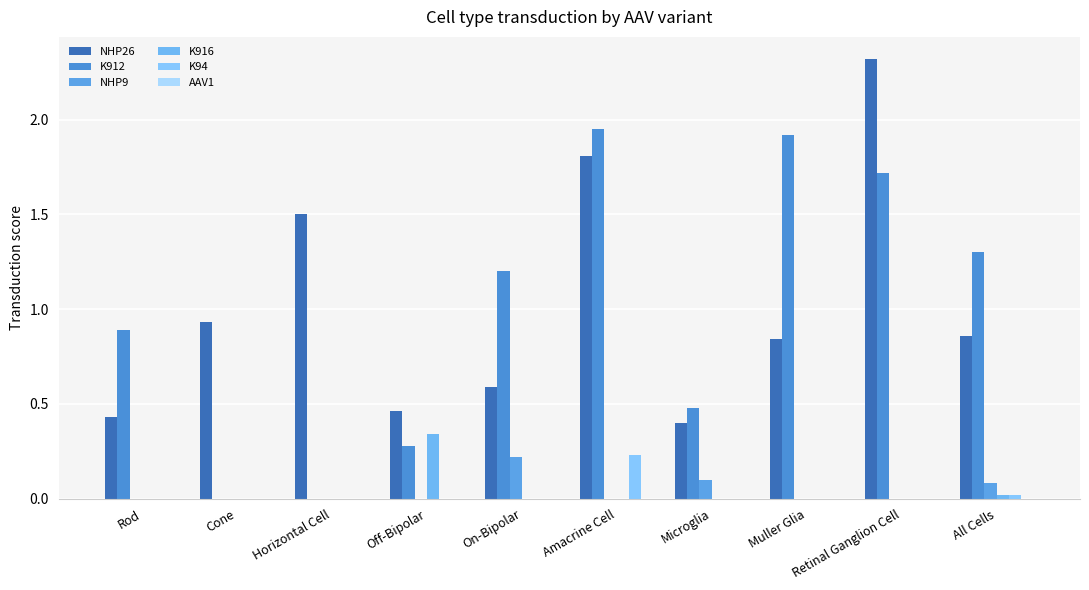

What is the difference between the maximum and second lowest values in the K916 series?

0.3